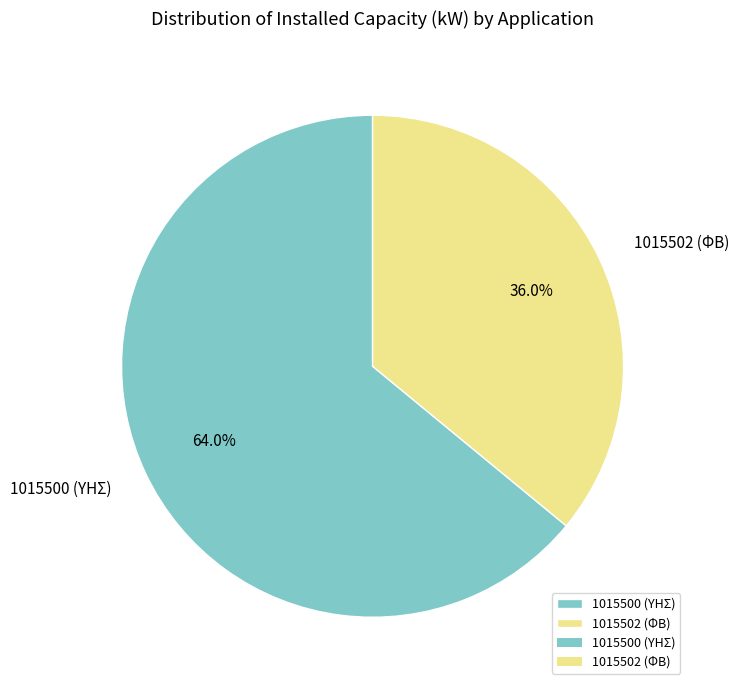

What is the ratio of the value at 1015502 (ΦΒ) to the value at 1015500 (ΥΗΣ)?

0.6